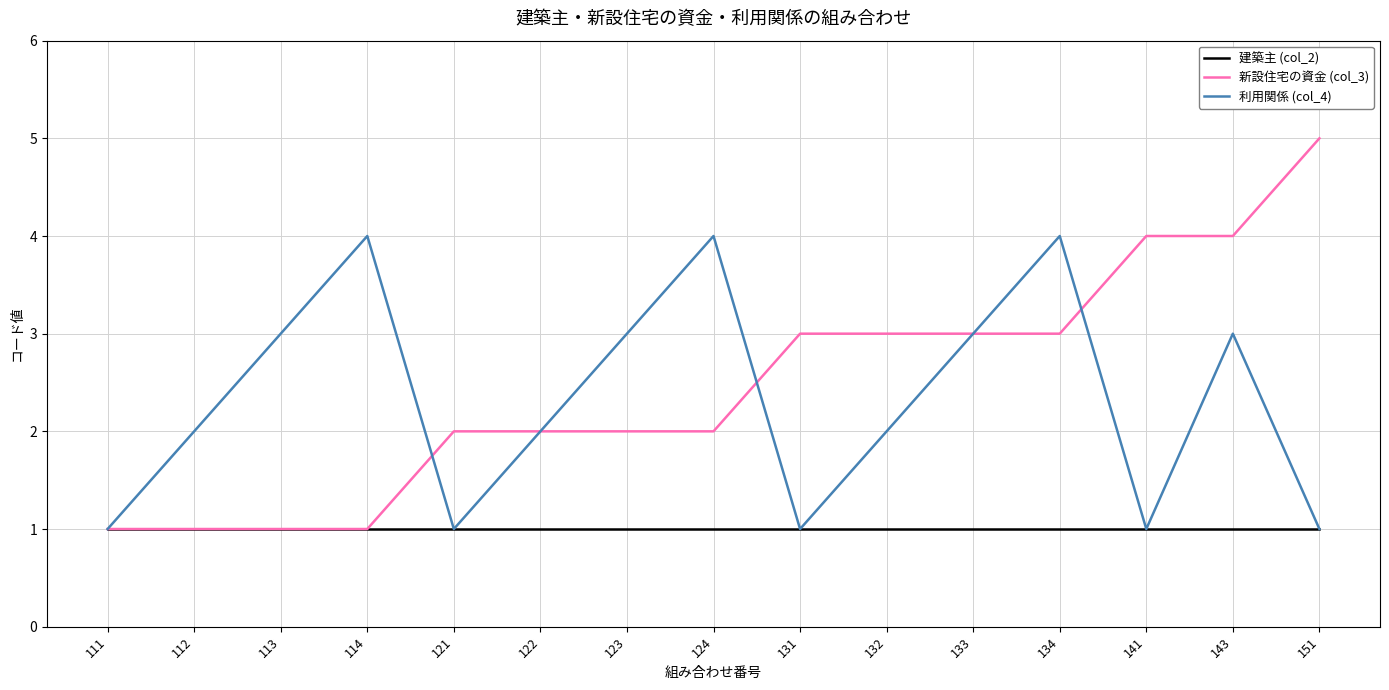

Is the value of 利用関係 (col_4) at 122 greater than the value of 新設住宅の資金 (col_3) at 151?

No